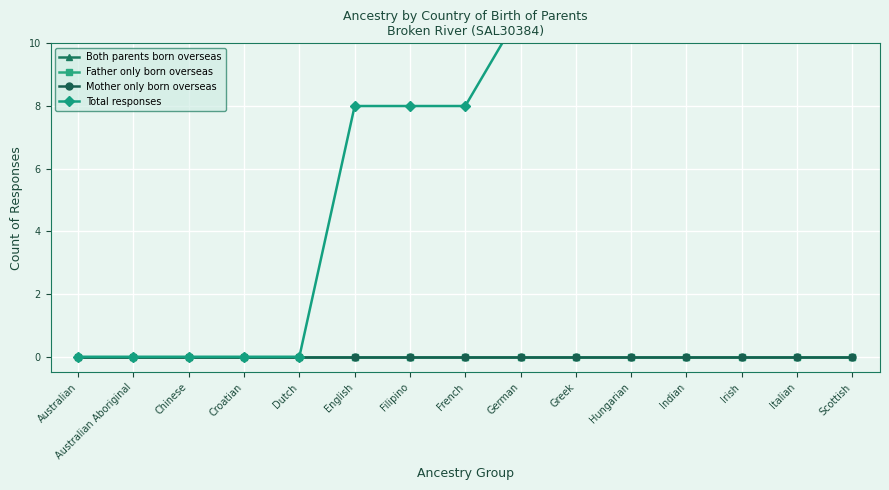

True or false: Mother only born overseas and Total responses intersect in this chart.

False